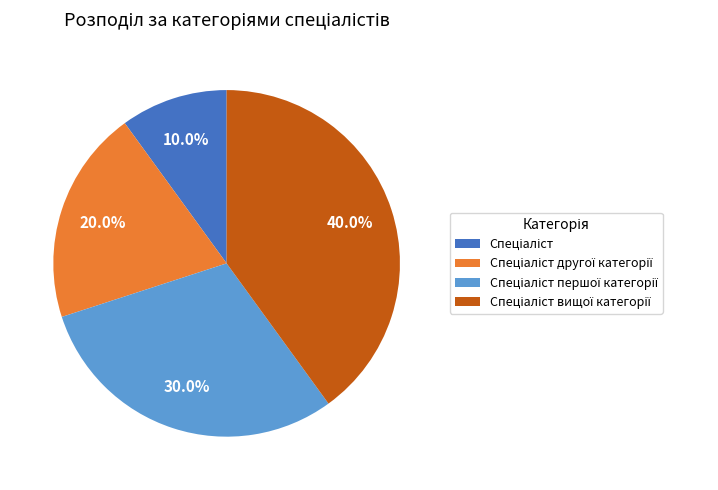

Does any single category account for the majority?

No